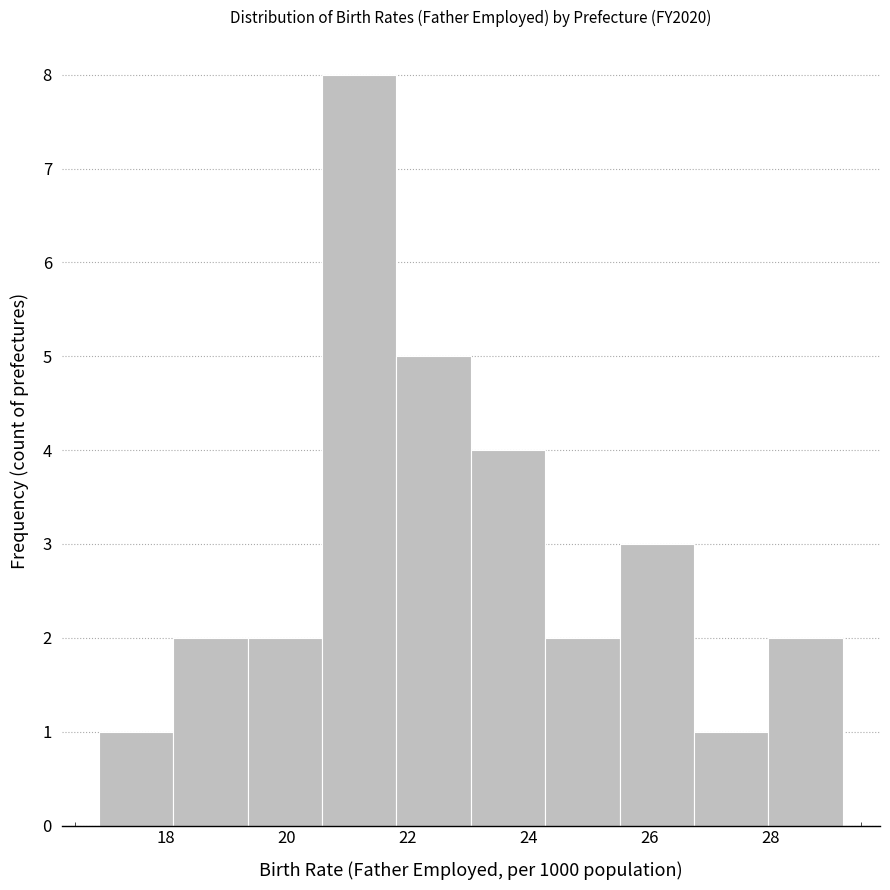

Reading left to right, transcribe this chart: for each bar, give the range it covers on the x-axis and its height. Neither the bar edges nor the heights are printed on the chart, so give them approximately, as read against the axes.

17.0 to 18.2: 1
18.2 to 19.4: 2
19.4 to 20.6: 2
20.6 to 21.8: 8
21.8 to 23.0: 5
23.0 to 24.2: 4
24.2 to 25.6: 2
25.6 to 26.8: 3
26.8 to 28.0: 1
28.0 to 29.2: 2